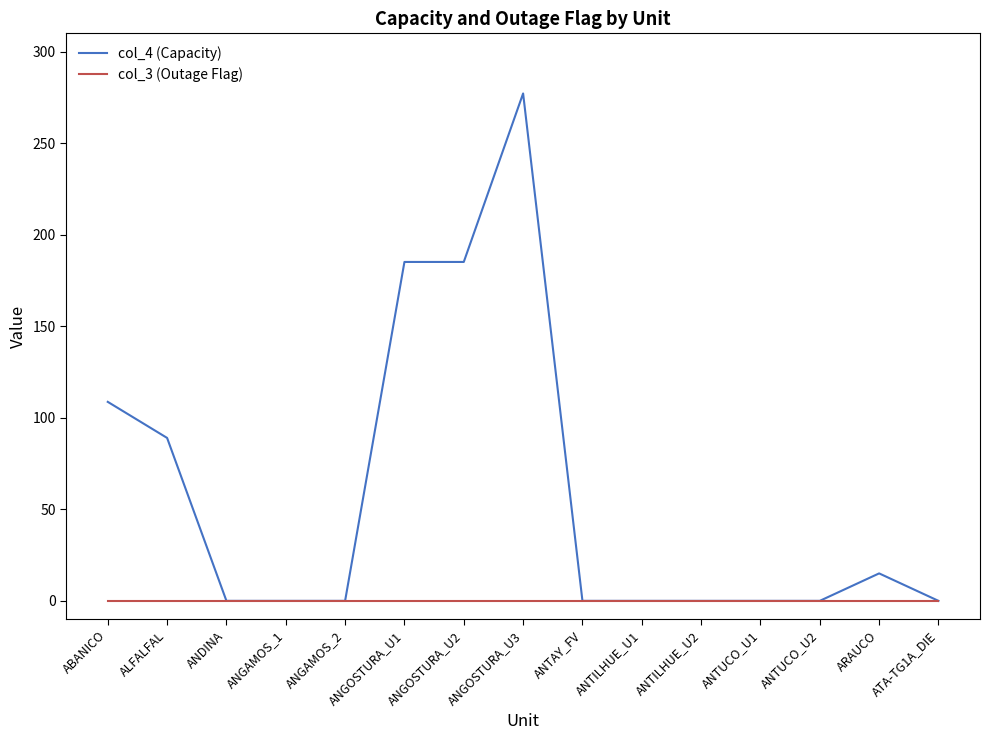

The value of col_4 (Capacity) at ATA-TG1A_DIE is 0.0. True or false?

True